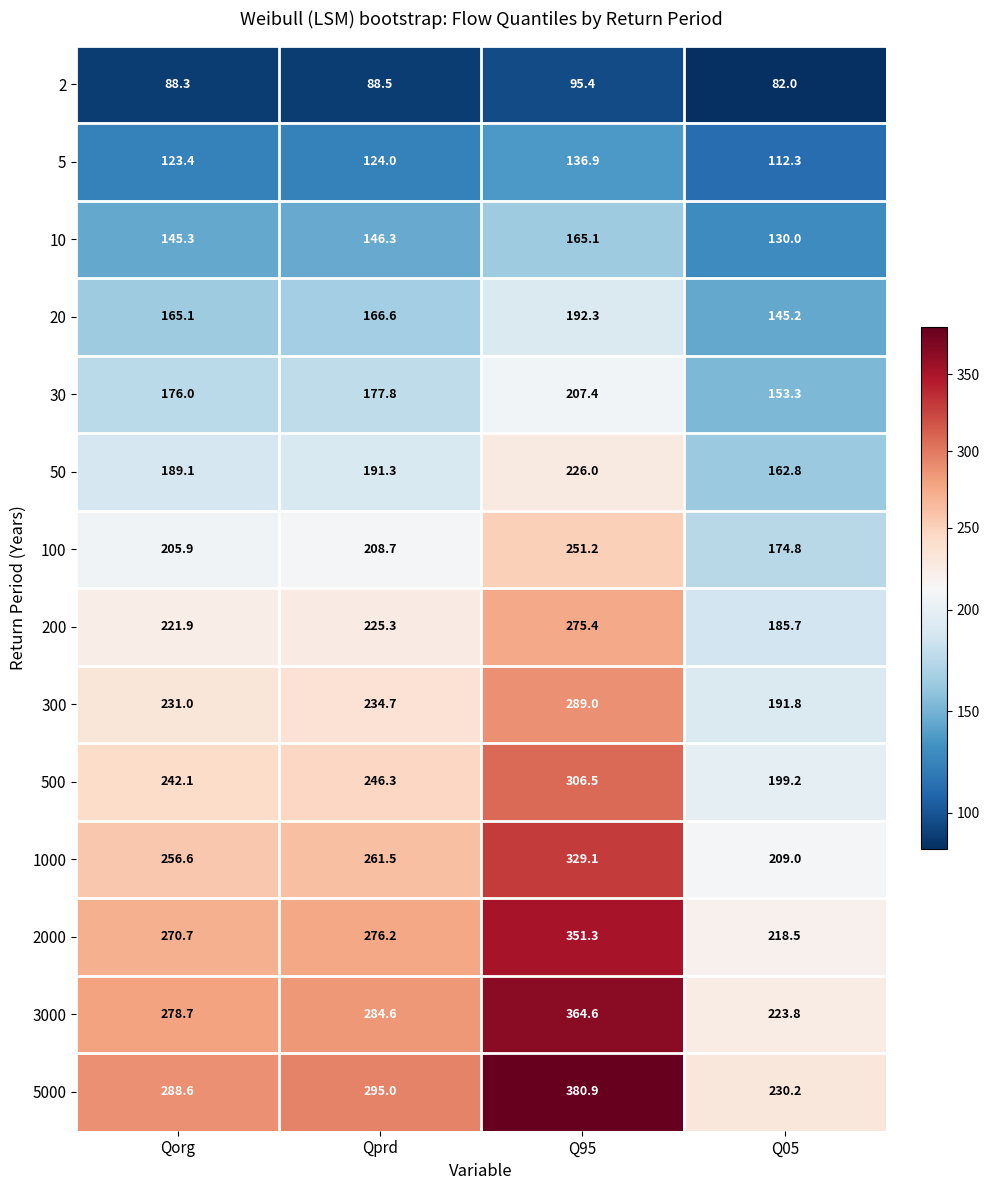

At which category is the sum across all series the highest?

Q95